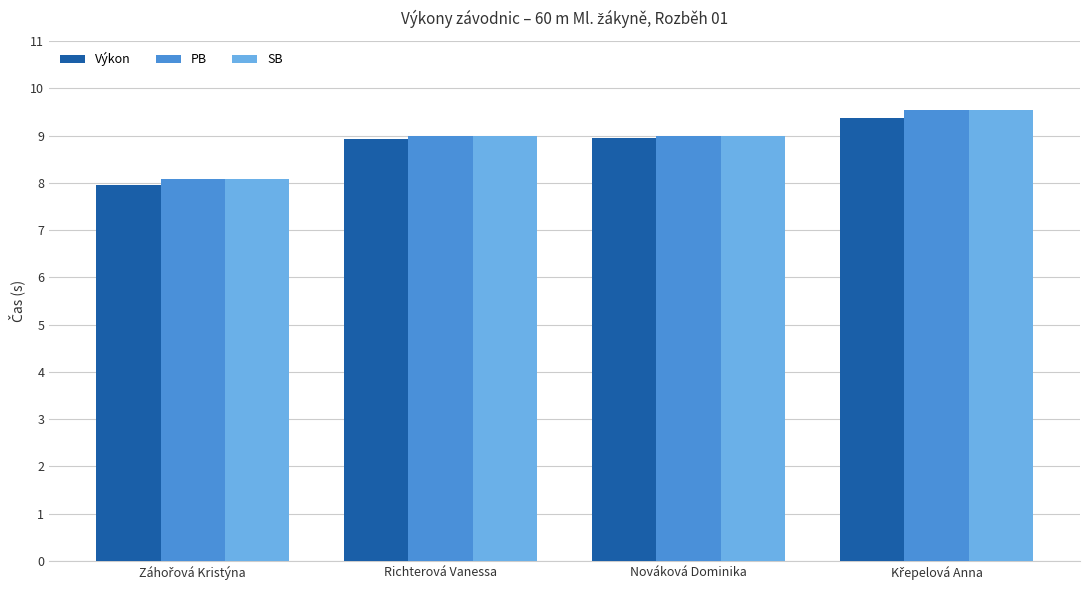

What is the value of the PB bar at the 3rd from the left?

9.0